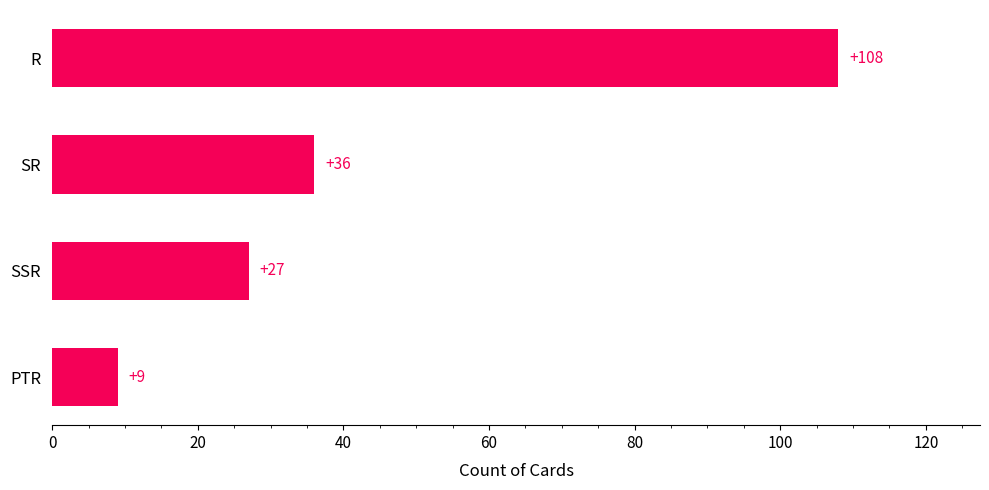

The chart shows a value of 16 at PTR. True or false?

False